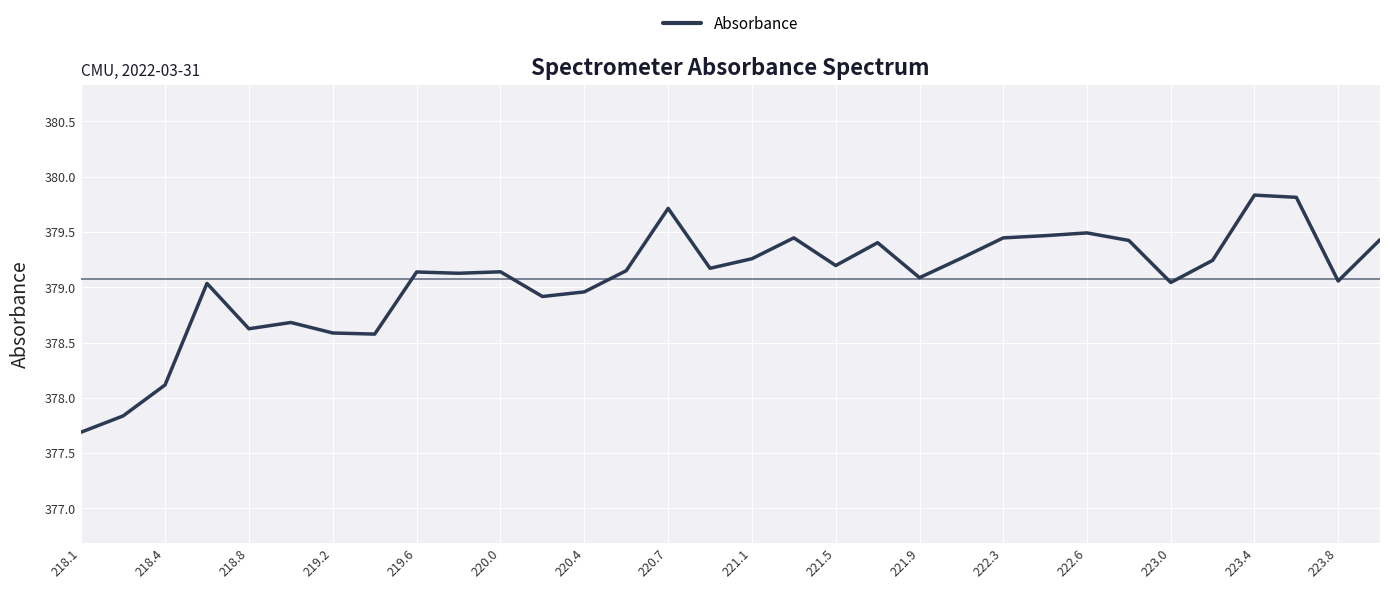

What is the maximum value shown in the chart?

379.8